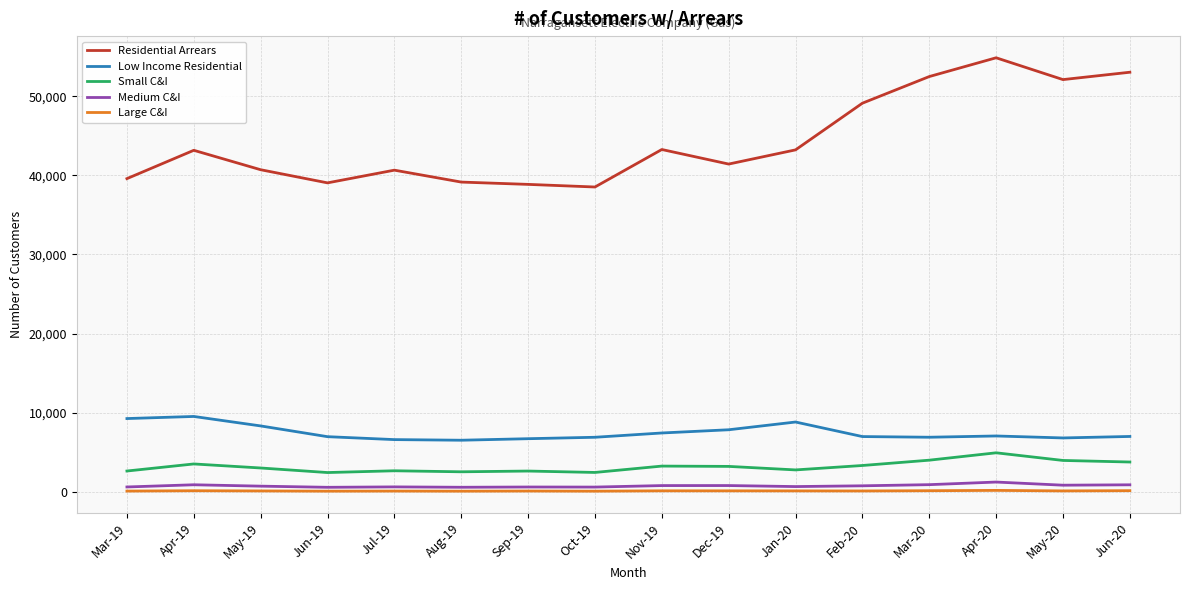

Is it true that Residential Arrears equals 8856 at Mar-19?

False